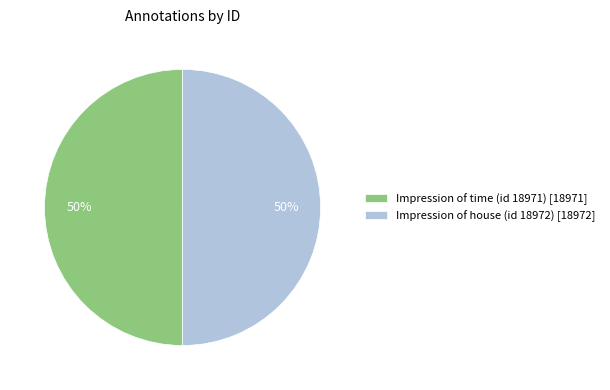

How many segments does this pie chart have?

2